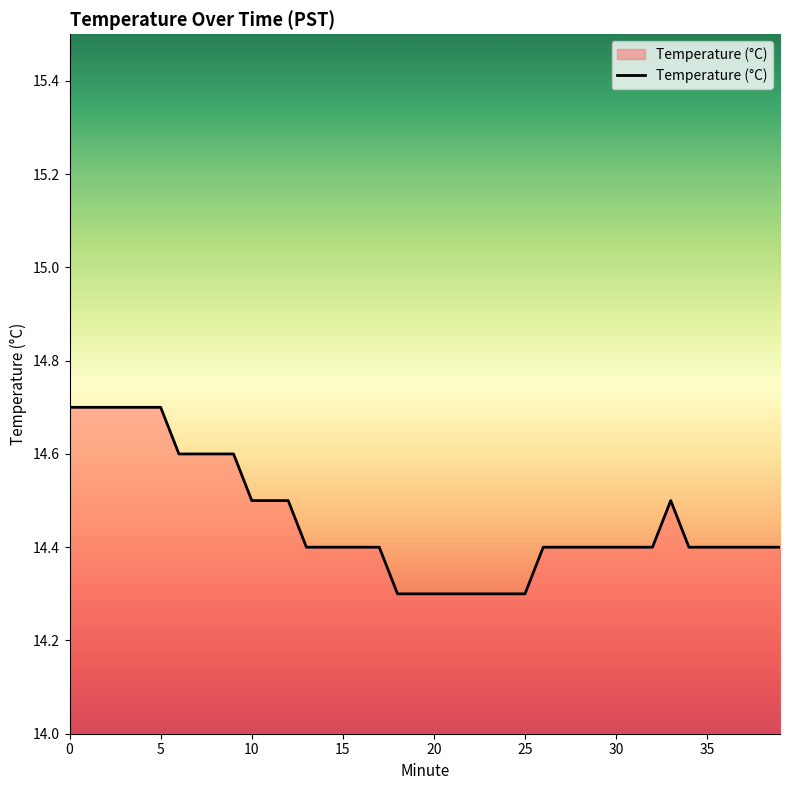

Count the number of categories in the chart.

40